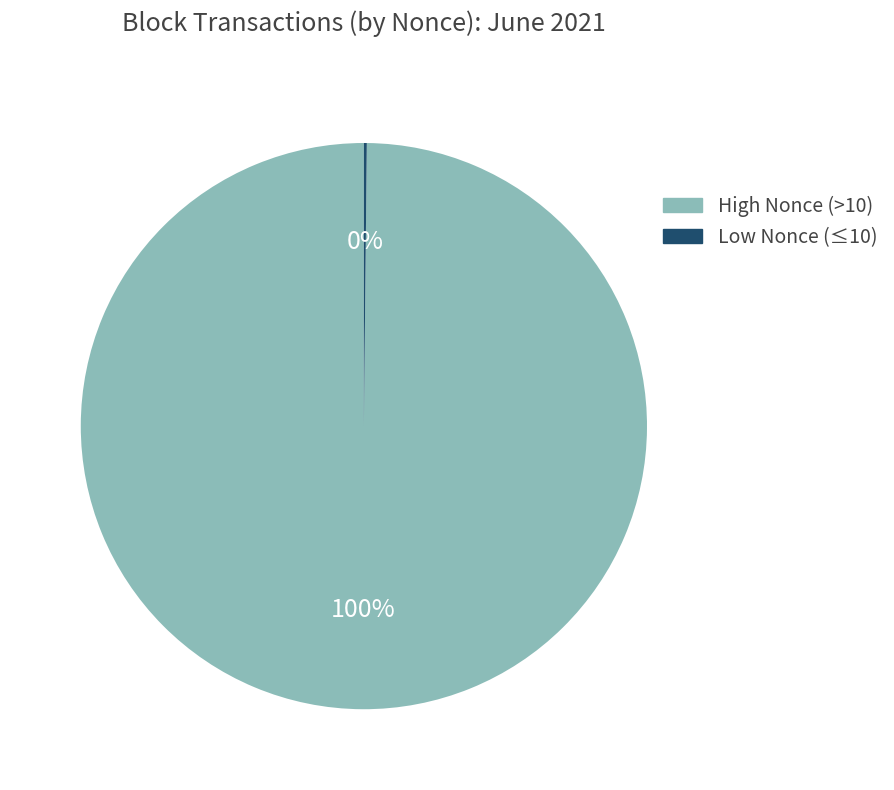

To the nearest percent, what is the average slice percentage?

50%